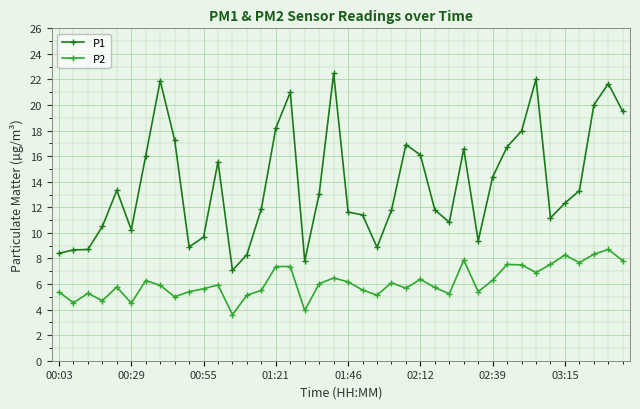

What is the highest value of the P1 series?

22.5